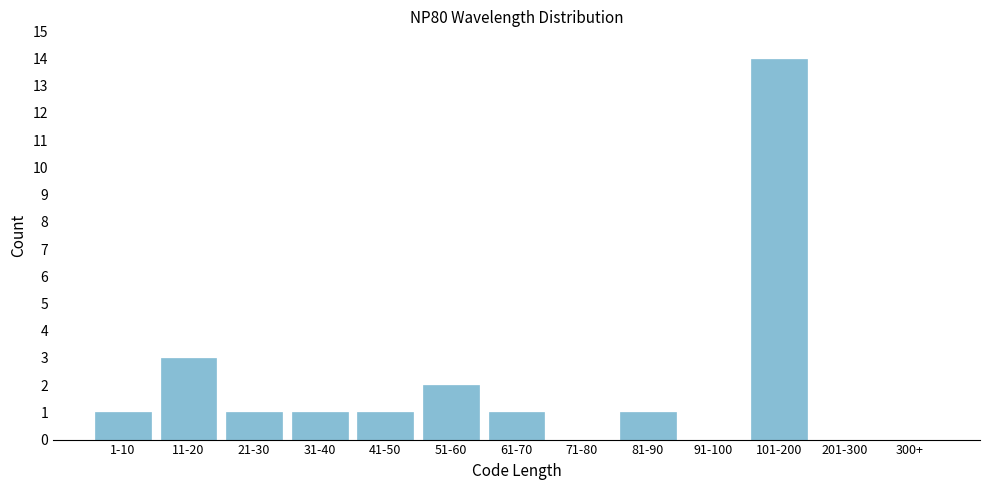

Reading left to right, transcribe all the data shown in this chart.

1-10=1	11-20=3	21-30=1	31-40=1	41-50=1	51-60=2	61-70=1	71-80=0	81-90=1	91-100=0	101-200=14	201-300=0	300+=0